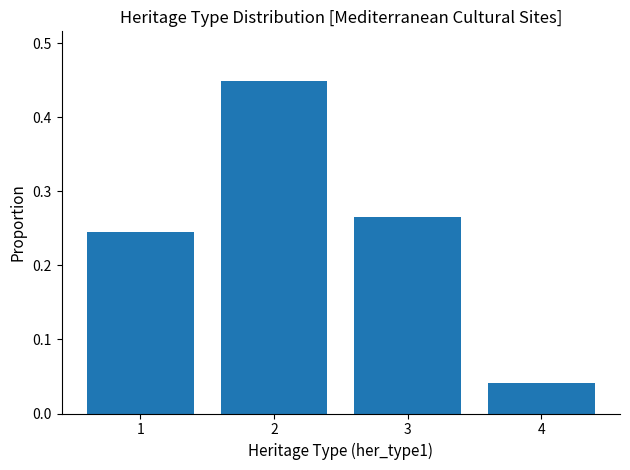

Which category has the highest value across all series?

2